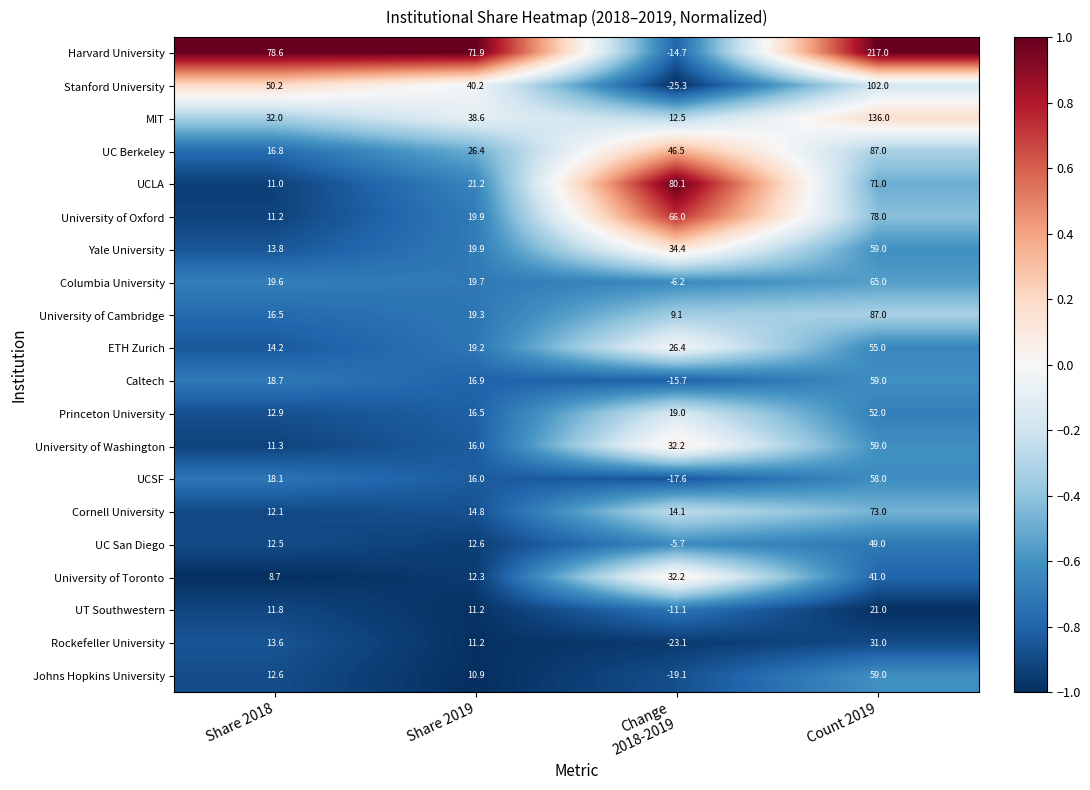

Is it true that University of Toronto equals 13.2 at Share 2018?

False